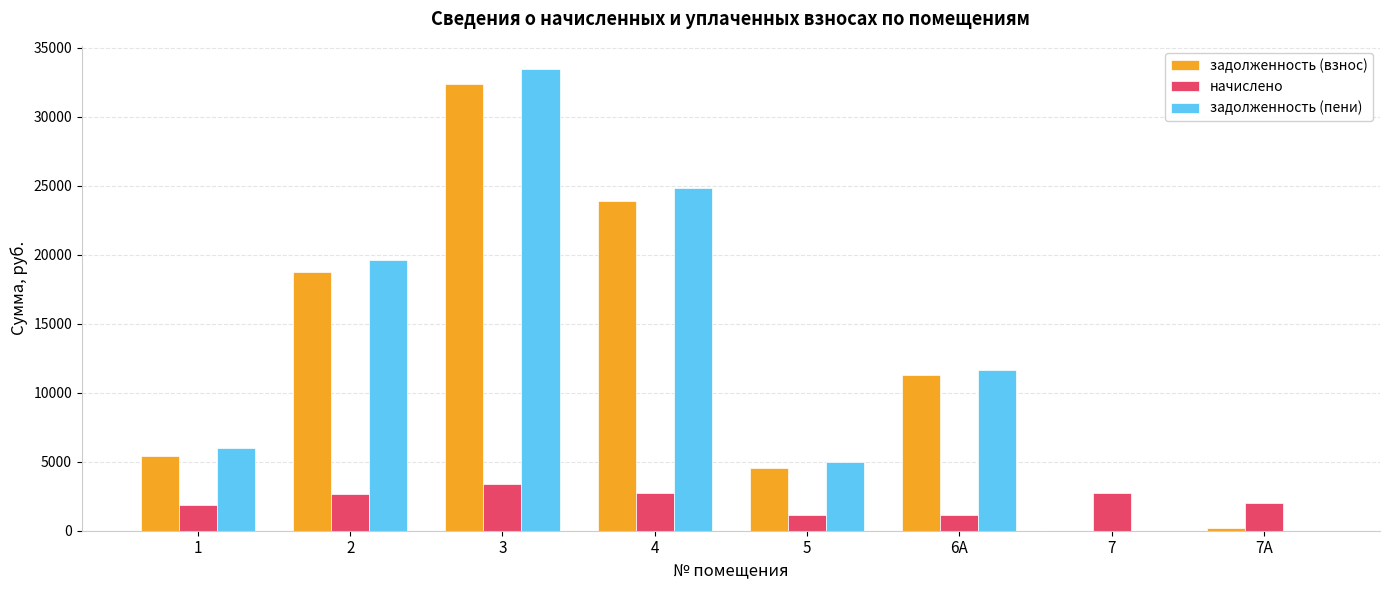

How many groups of bars are there?

8